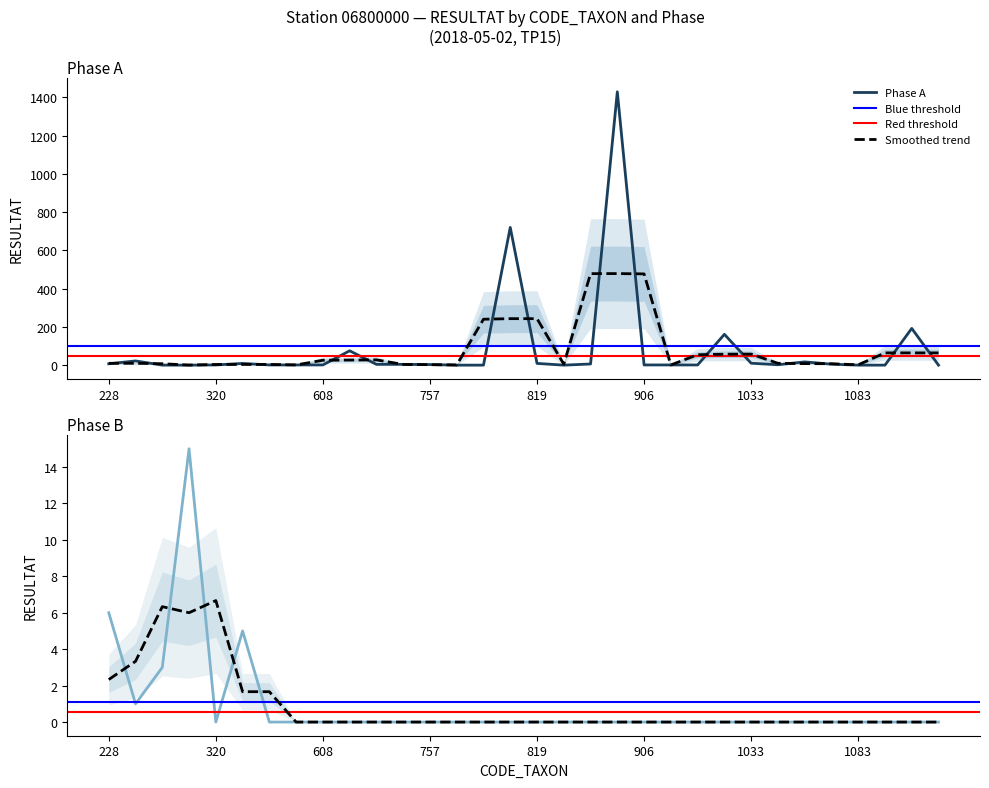

What is the spread (max minus min) of values at 1043?

2